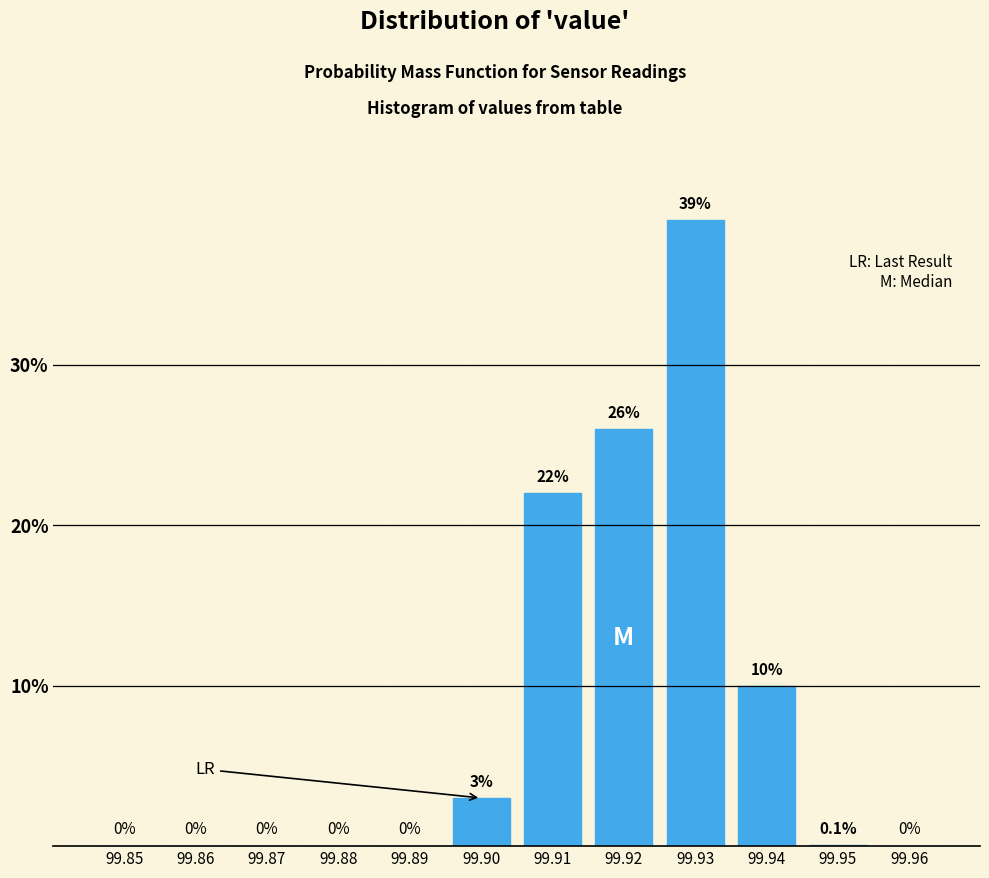

Reading left to right, extract all data points from this chart.

99.85=0.0	99.86=0.0	99.87=0.0	99.88=0.0	99.89=0.0	99.90=3.0	99.91=22.0	99.92=26.0	99.93=39.0	99.94=10.0	99.95=0.1	99.96=0.0